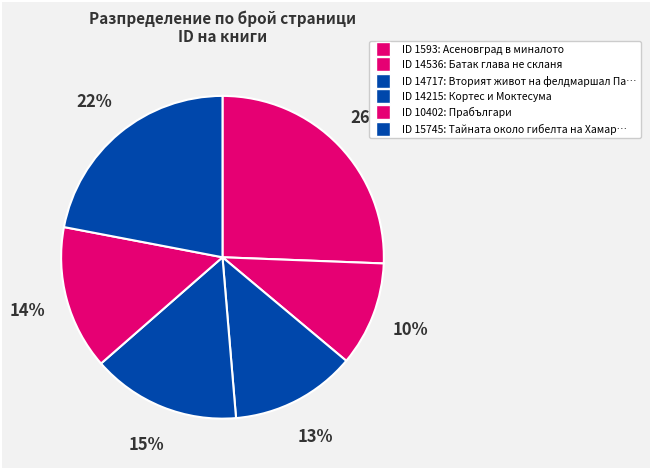

How many segments does this pie chart have?

6